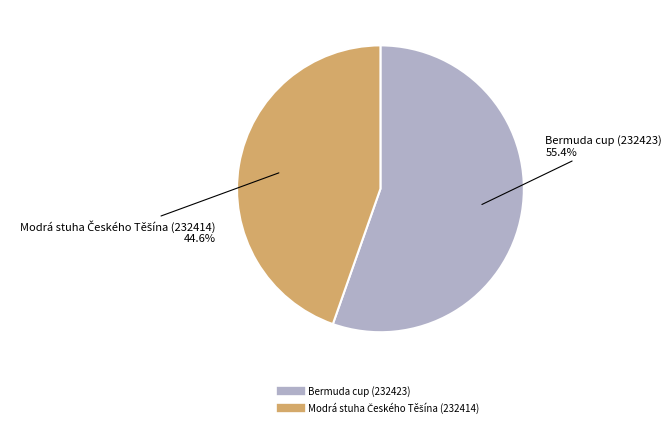

Which slice is the largest?

Bermuda cup (232423)